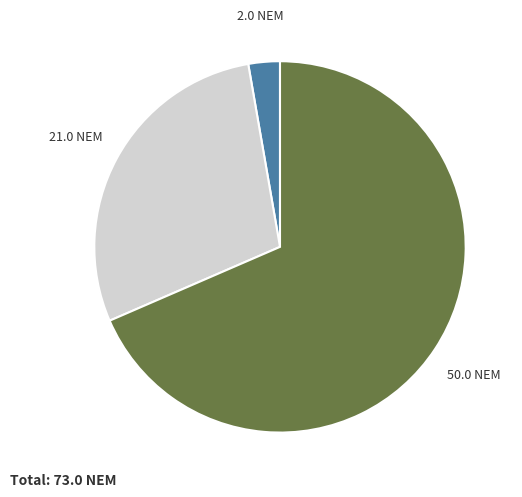

Is there any slice that represents more than half of the pie?

Yes